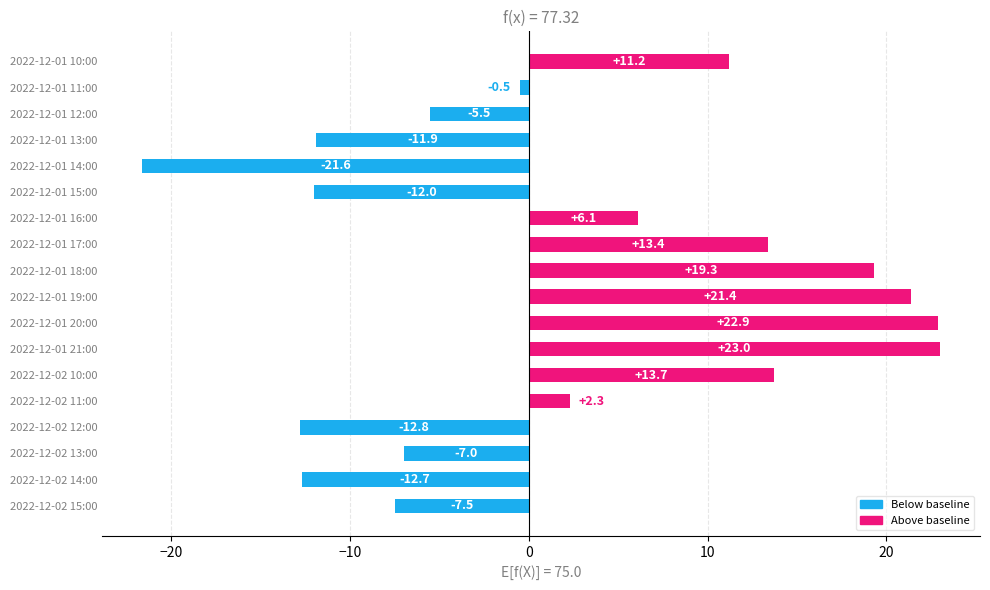

What is the label of the 5th bar from the top?

2022-12-01 14:00